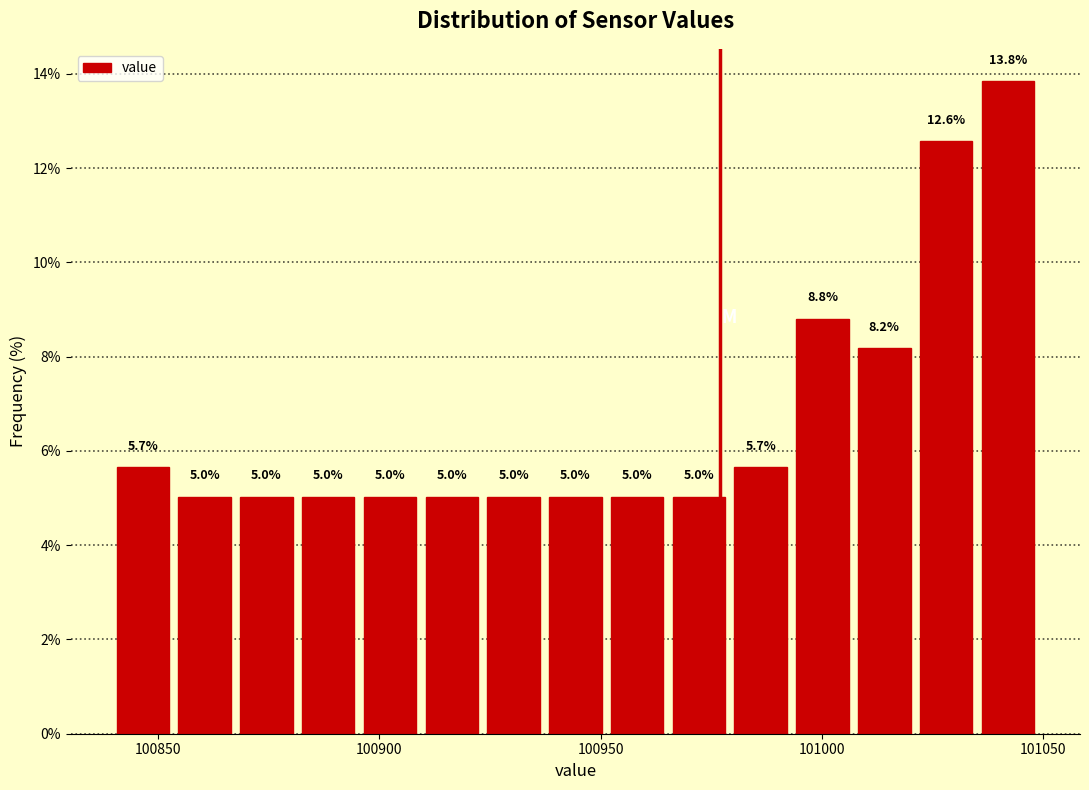

Read against the x-axis, roughly where is the centre of the tallest bar?

101040